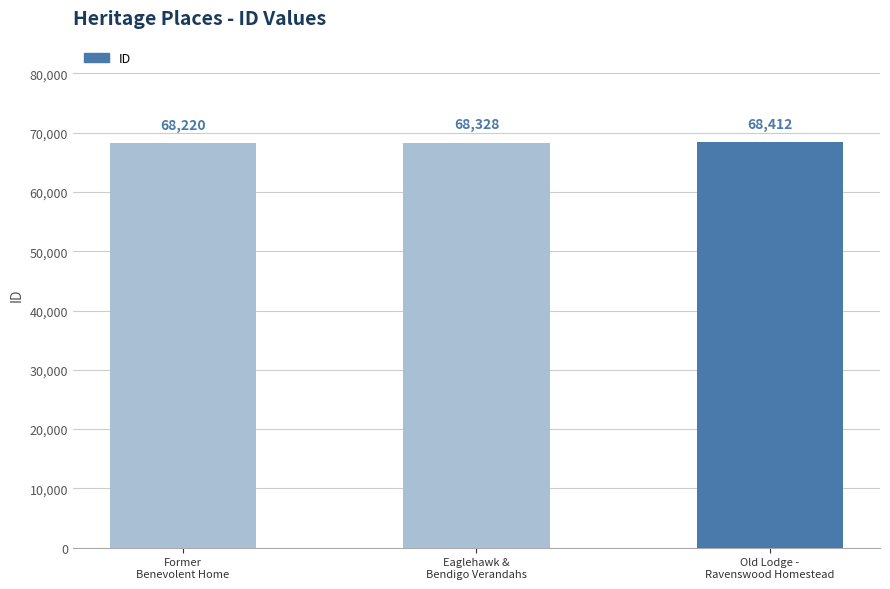

Reading left to right, list all the values displayed in this chart.

68220	68328	68412